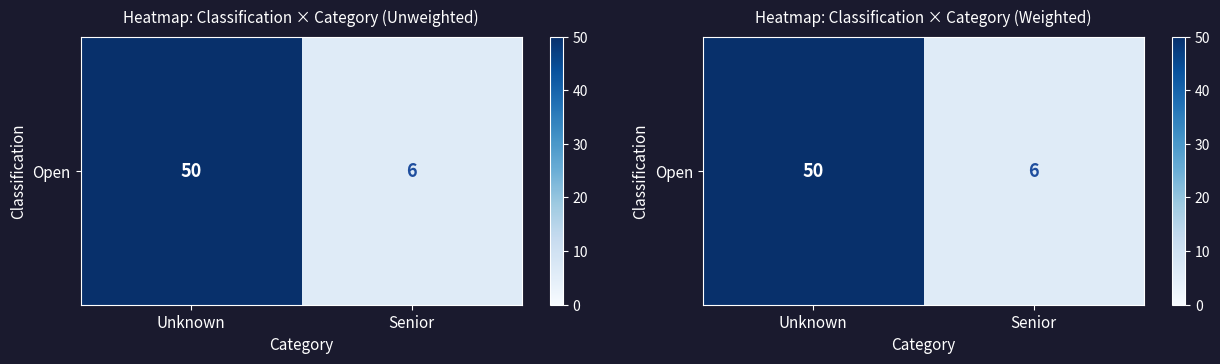

What value does the data have at Senior, to the nearest 10?

10